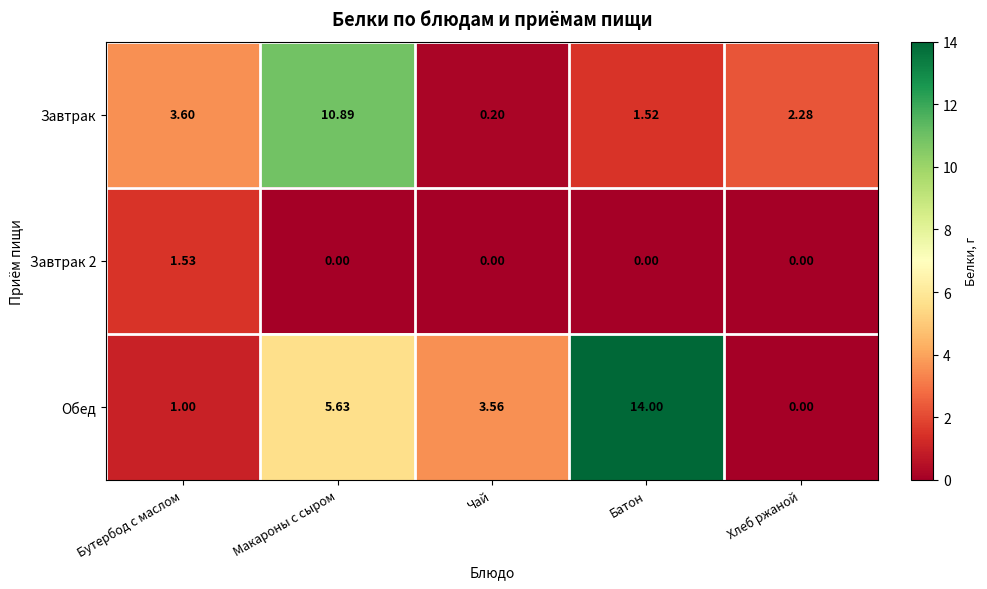

Between Макароны с сыром and Хлеб ржаной, which series saw the biggest shift?

Завтрак